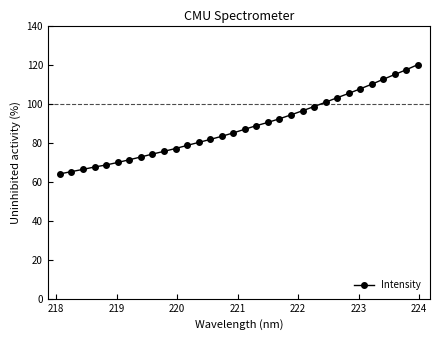

What is the maximum value shown in the chart?

120.0